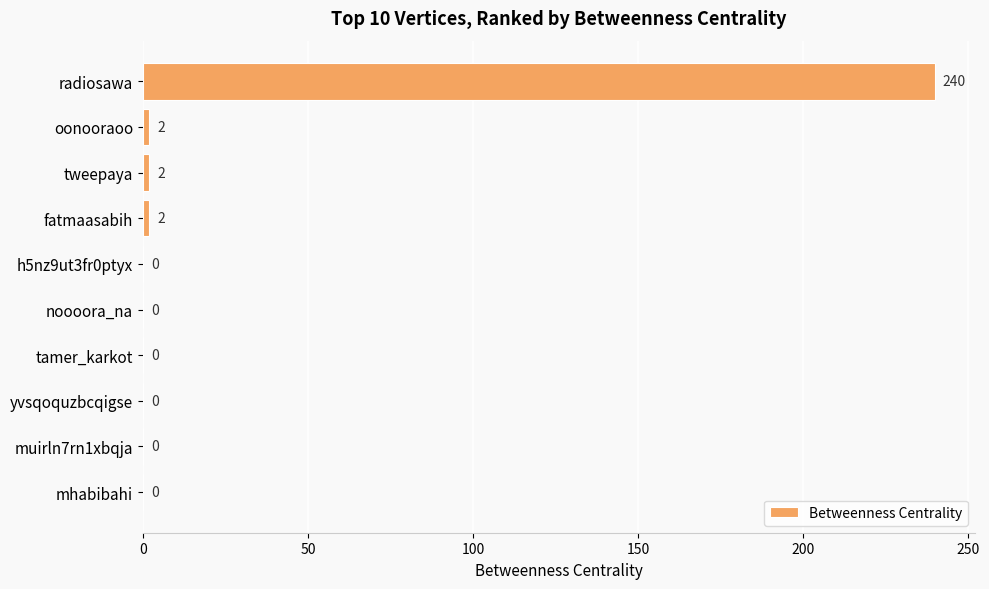

Reading top to bottom, transcribe all the data shown in this chart.

radiosawa=240	oonooraoo=2	tweepaya=2	fatmaasabih=2	h5nz9ut3fr0ptyx=0	noooora_na=0	tamer_karkot=0	yvsqoquzbcqigse=0	muirln7rn1xbqja=0	mhabibahi=0